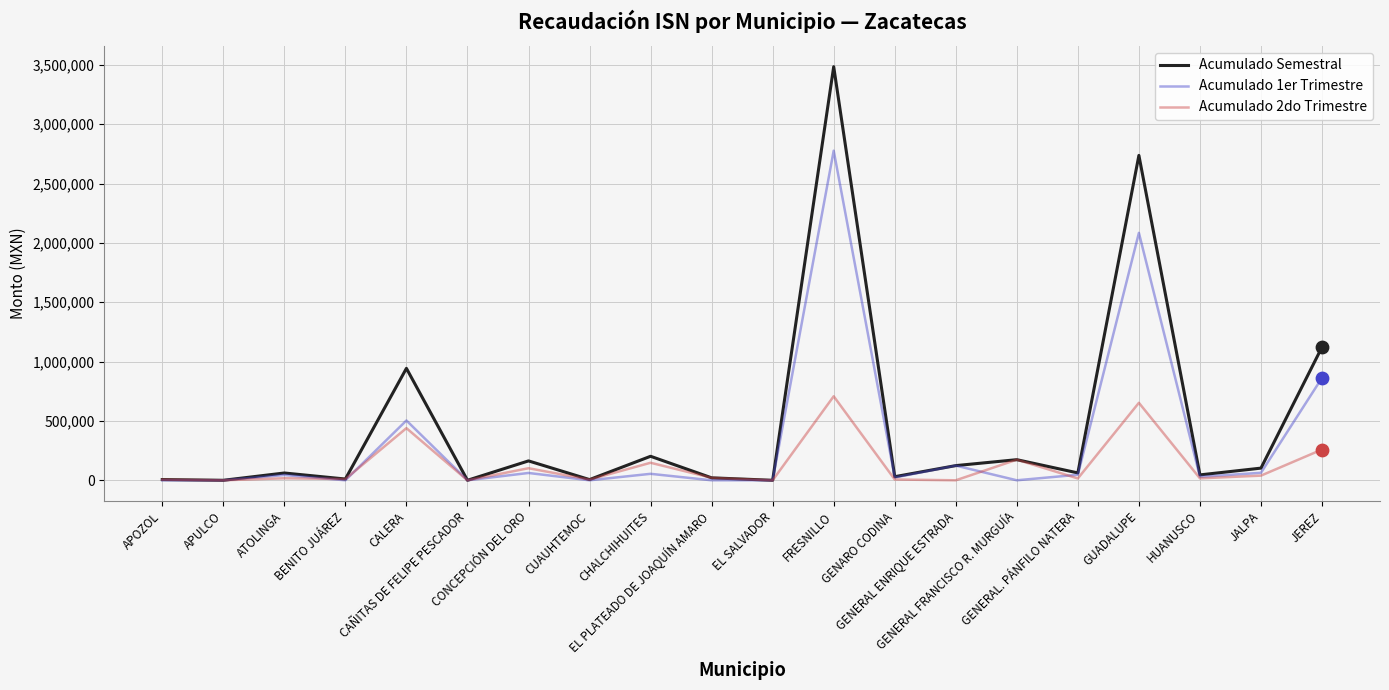

What is the total value across all series at JALPA?

205116